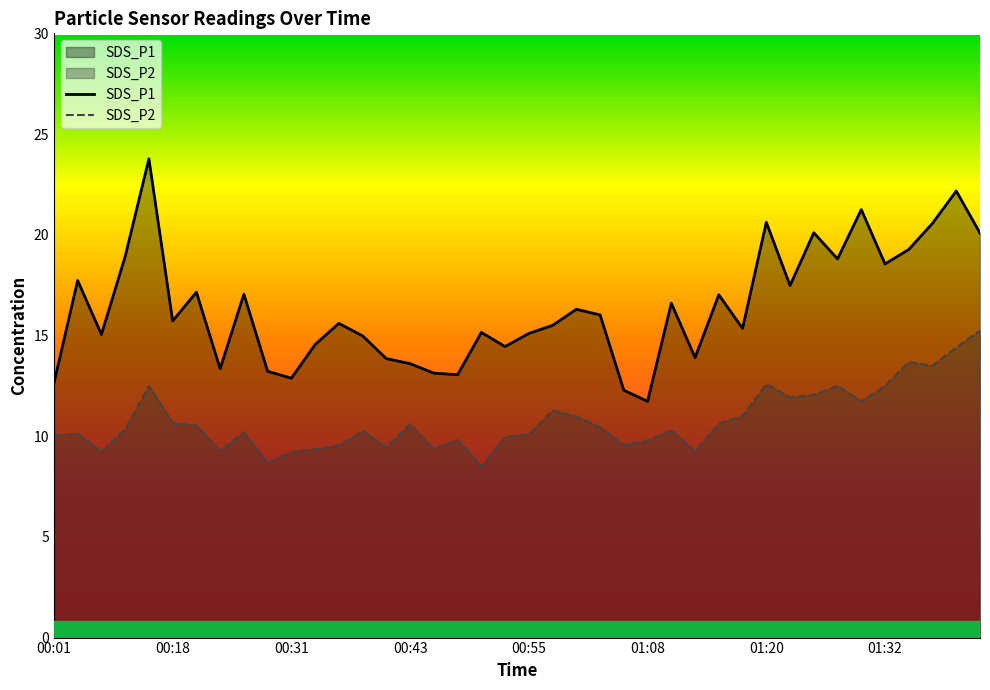

True or false: SDS_P1 and SDS_P2 cross at least once.

False